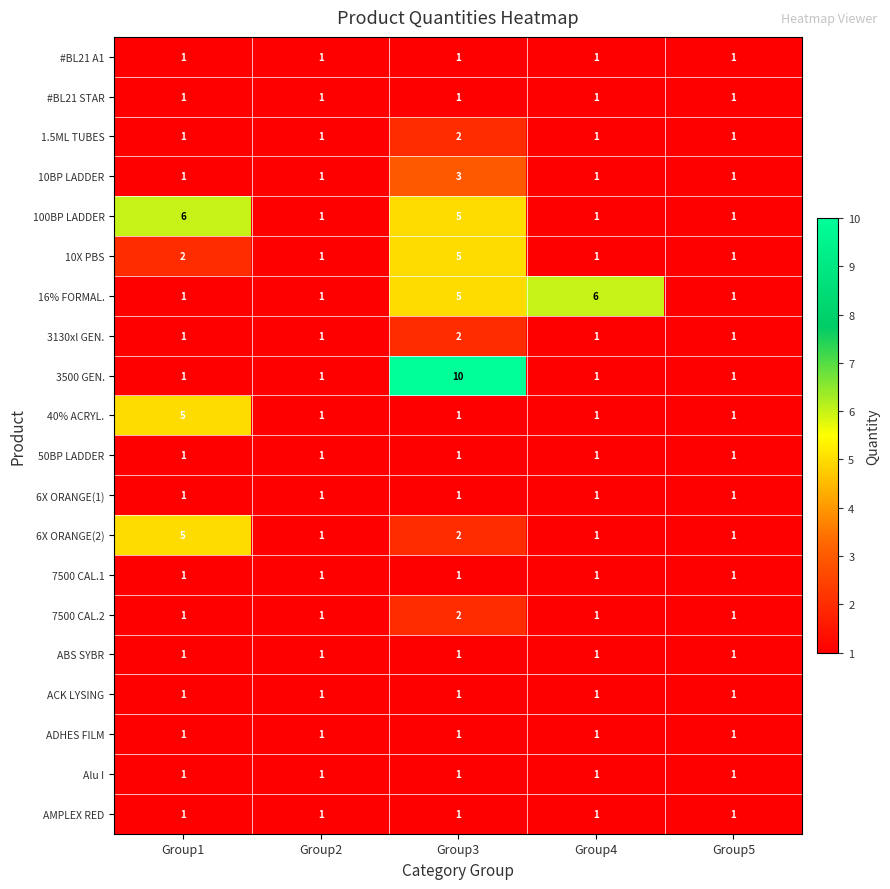

Is the value of 40% ACRYL. at Group1 greater than the value of 10BP LADDER at Group5?

Yes